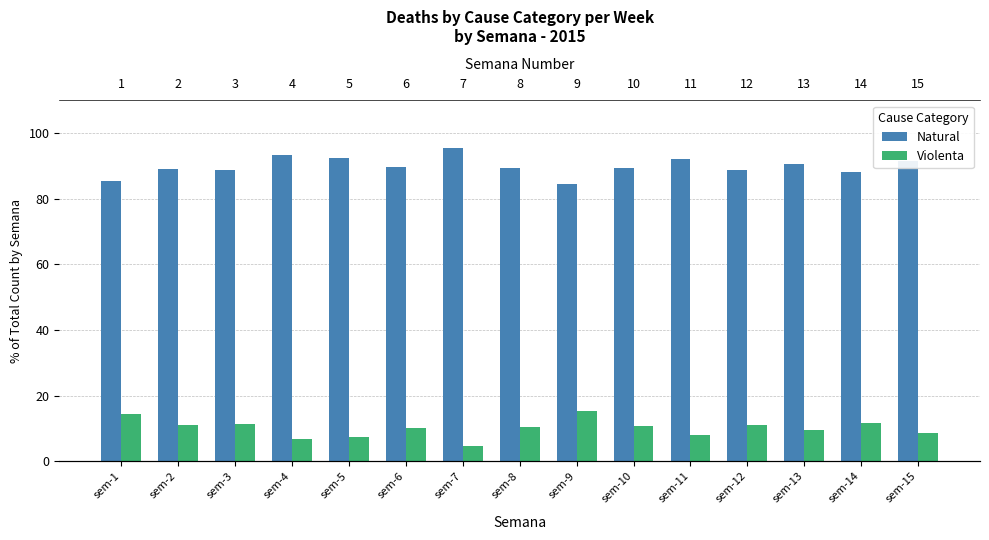

What value does the Violenta series have at sem-6?

10.2